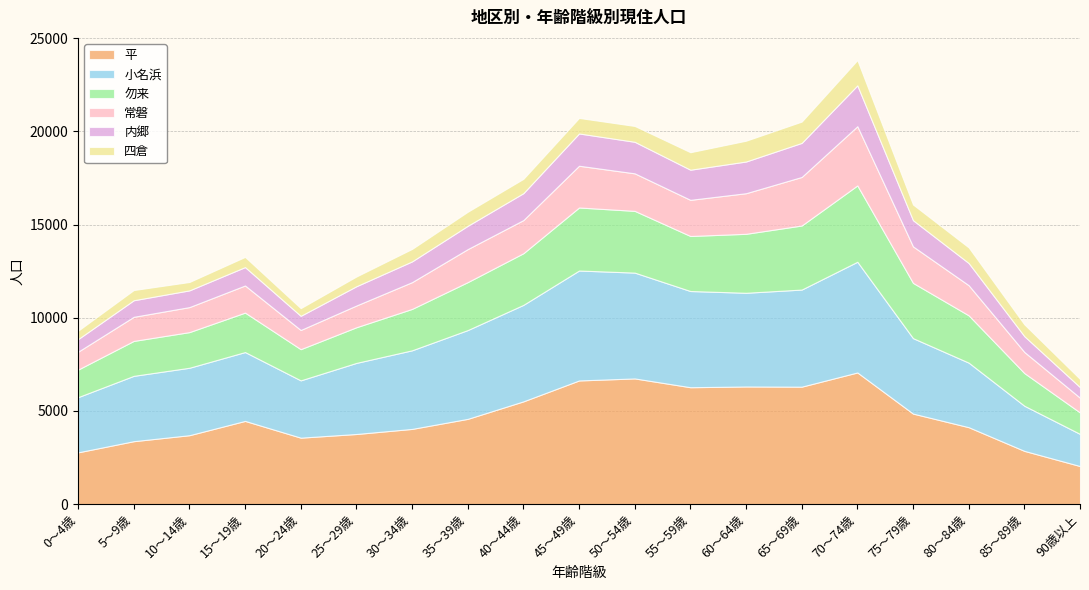

List the labels in order of 内郷 value, largest first.

70～74歳, 65～69歳, 45～49歳, 60～64歳, 50～54歳, 55～59歳, 40～44歳, 75～79歳, 35～39歳, 80～84歳, 30～34歳, 25～29歳, 15～19歳, 10～14歳, 5～9歳, 85～89歳, 20～24歳, 0～4歳, 90歳以上